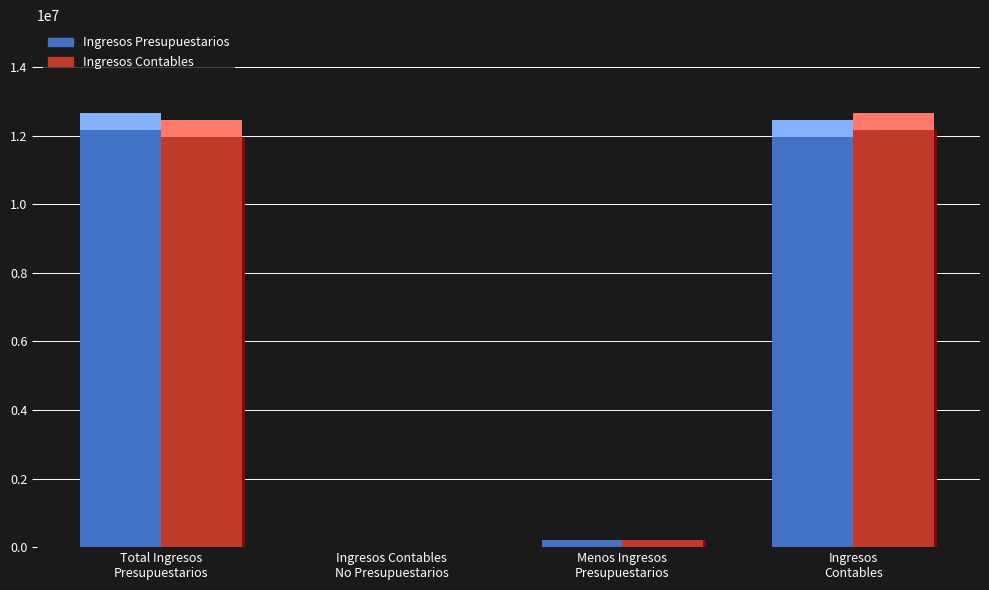

What is the difference between the maximum and minimum values in the Ingresos Presupuestarios series?

12179344.0